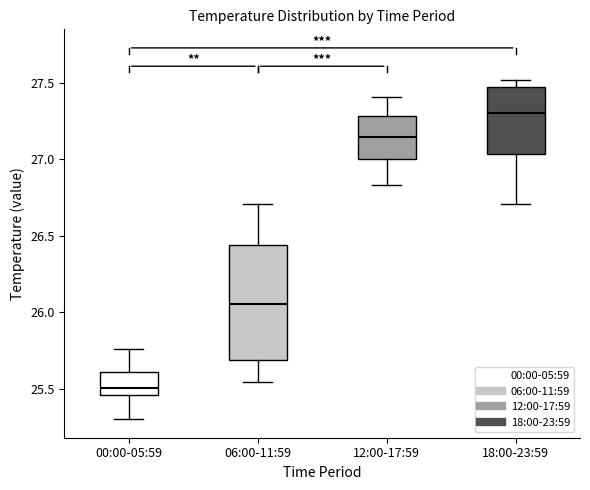

Reading left to right, read every box against the y-axis: the position of its median line, the range the box covers, and the ends of its whiskers. The values are not printed on the chart, so give them approximately, as read against the axis.

00:00-05:59: median 25.50, box 25.45 to 25.60, whiskers 25.30 to 25.75
06:00-11:59: median 26.05, box 25.70 to 26.45, whiskers 25.55 to 26.70
12:00-17:59: median 27.15, box 27.00 to 27.30, whiskers 26.85 to 27.40
18:00-23:59: median 27.30, box 27.05 to 27.45, whiskers 26.70 to 27.50